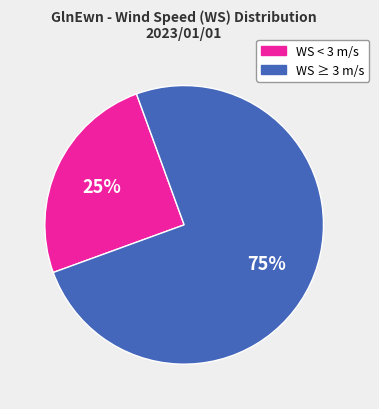

Which has a higher value, WS < 3 m/s or WS ≥ 3 m/s?

WS ≥ 3 m/s